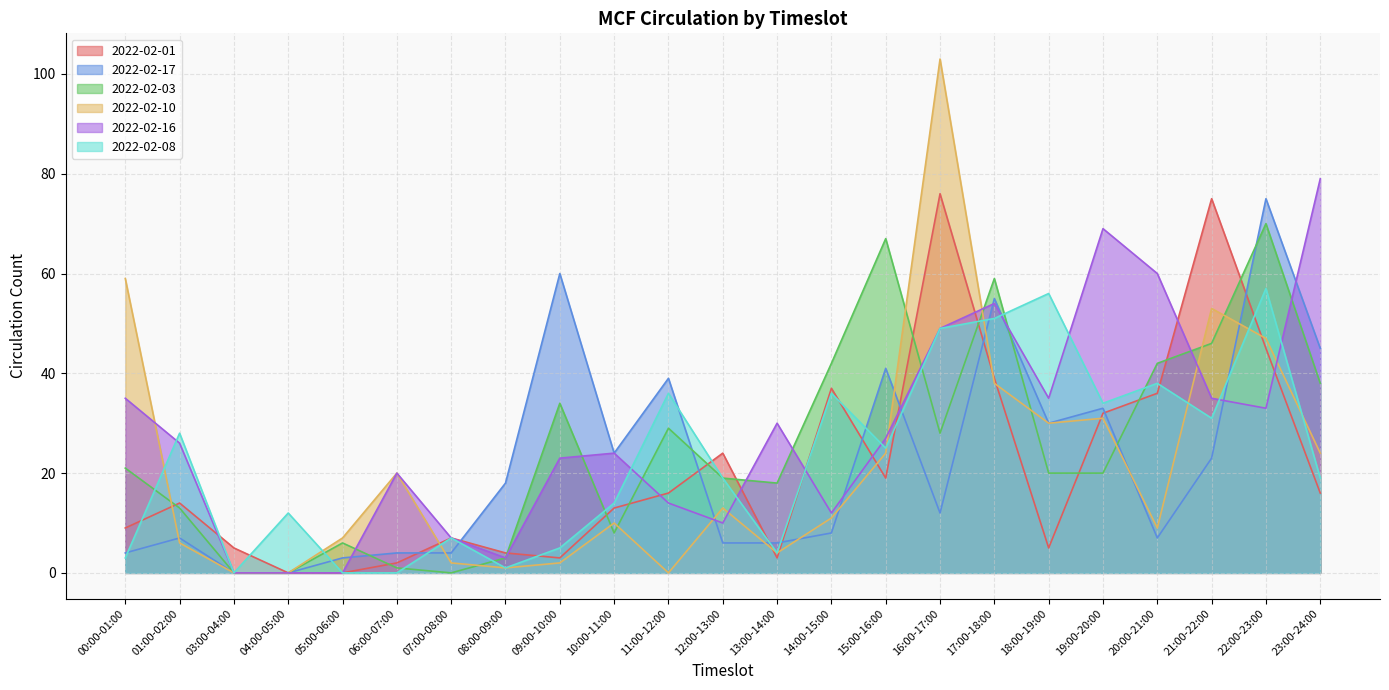

What is the difference between the second highest and second lowest values in the 2022-02-08 series?

56